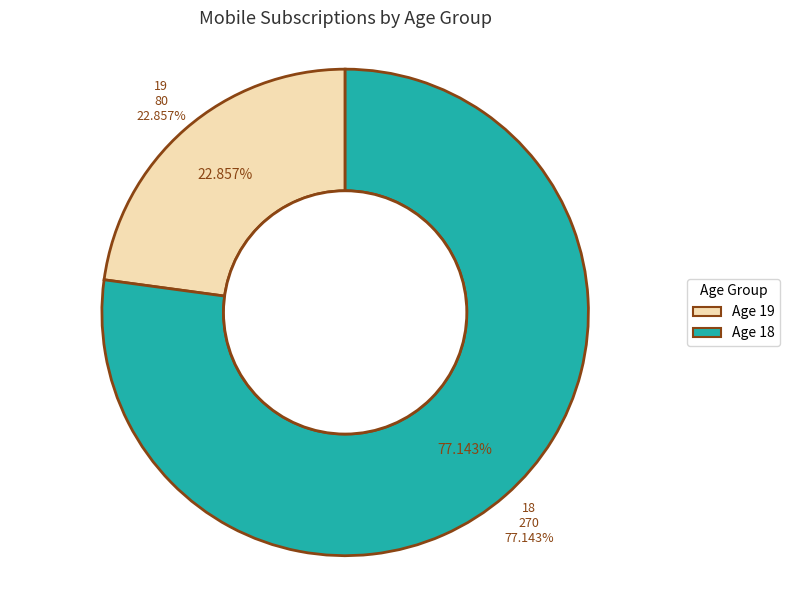

What is the smallest slice in the pie chart?

19